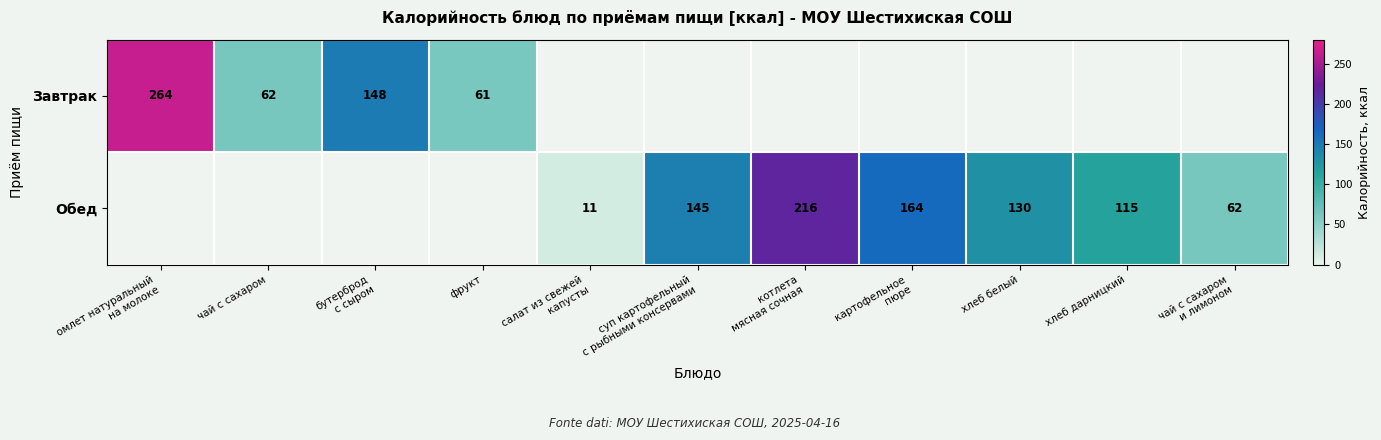

How many positive values does the Завтрак series have?

4